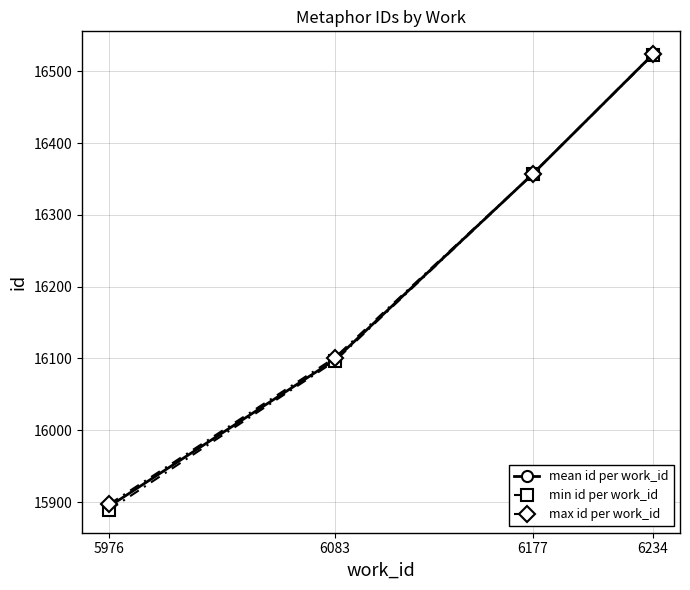

What is the total value across all series at 5976?

47680.0